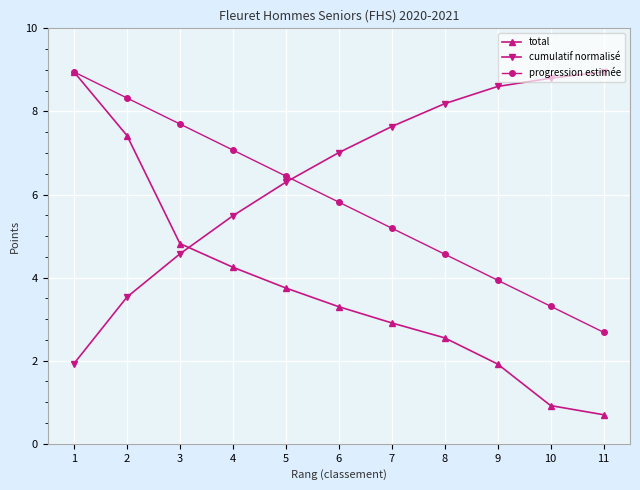

Rank the series by their average value, from highest to lowest.

cumulatif normalisé, progression estimée, total